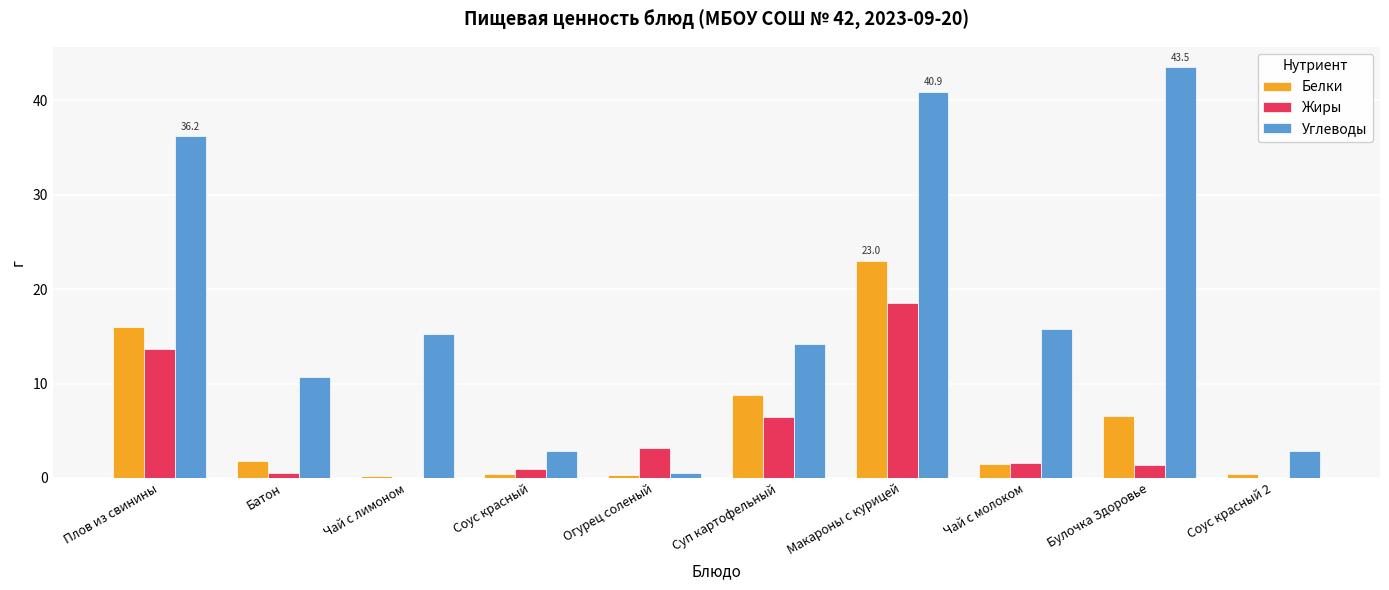

What is the sum of all Жиры values?

46.3